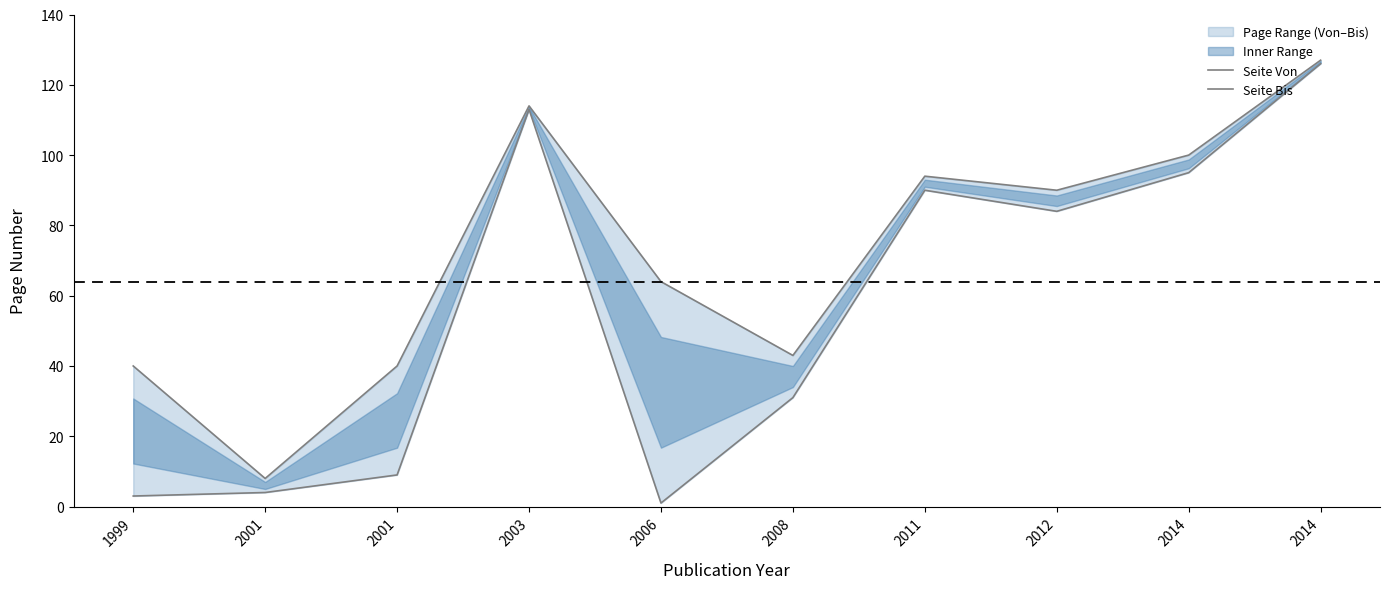

Is it true that Seite Bis equals 40 at 1999?

True